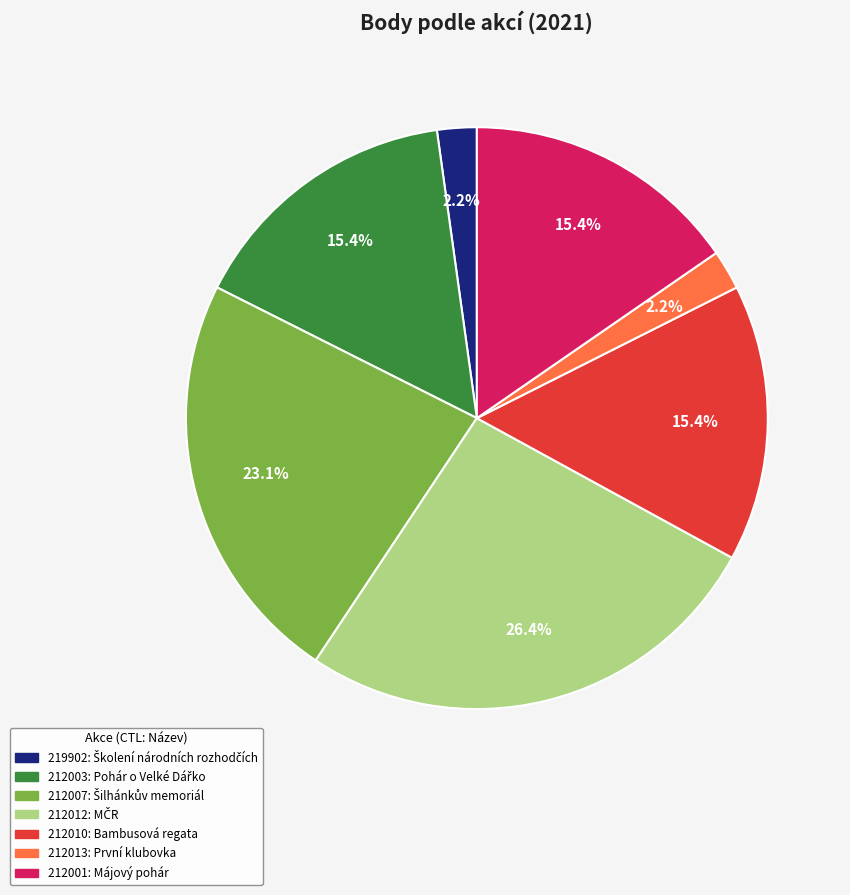

Is there any slice that represents more than half of the pie?

No